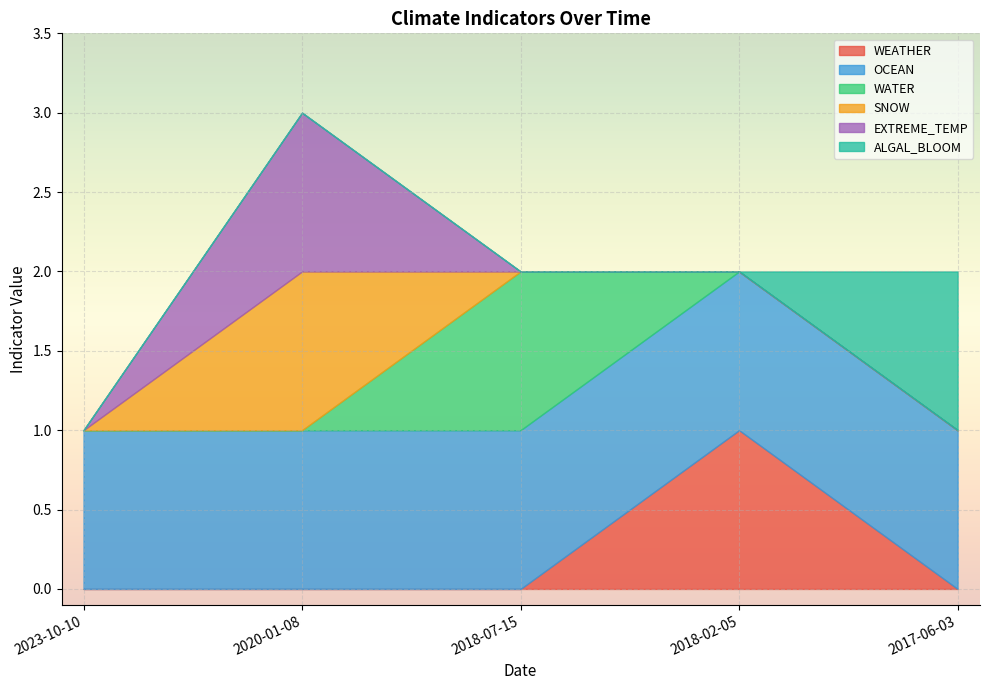

What is the greatest value displayed?

1